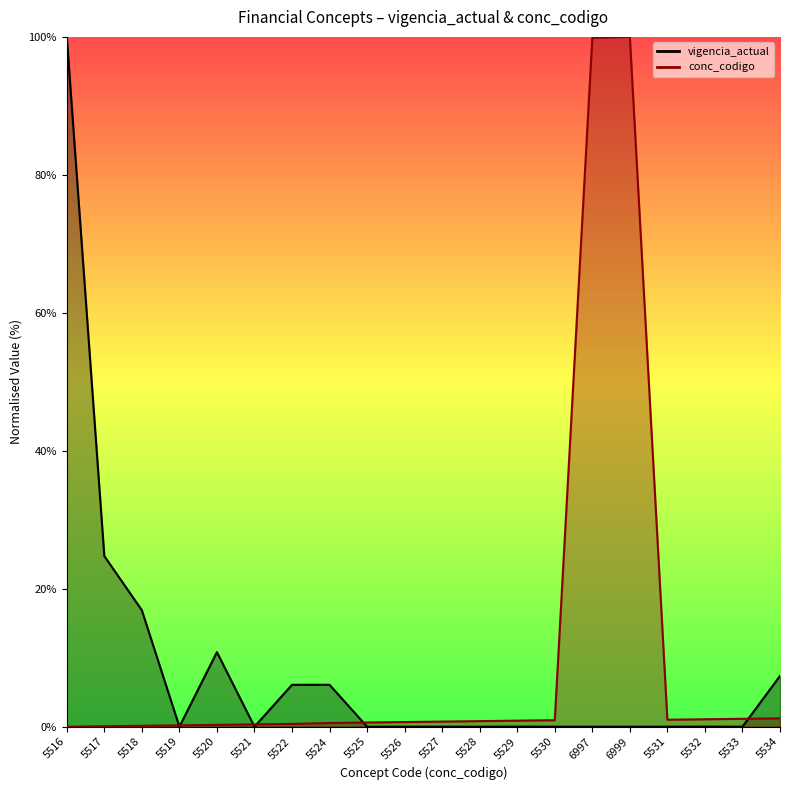

At how many categories does at least one series exceed 65?

3